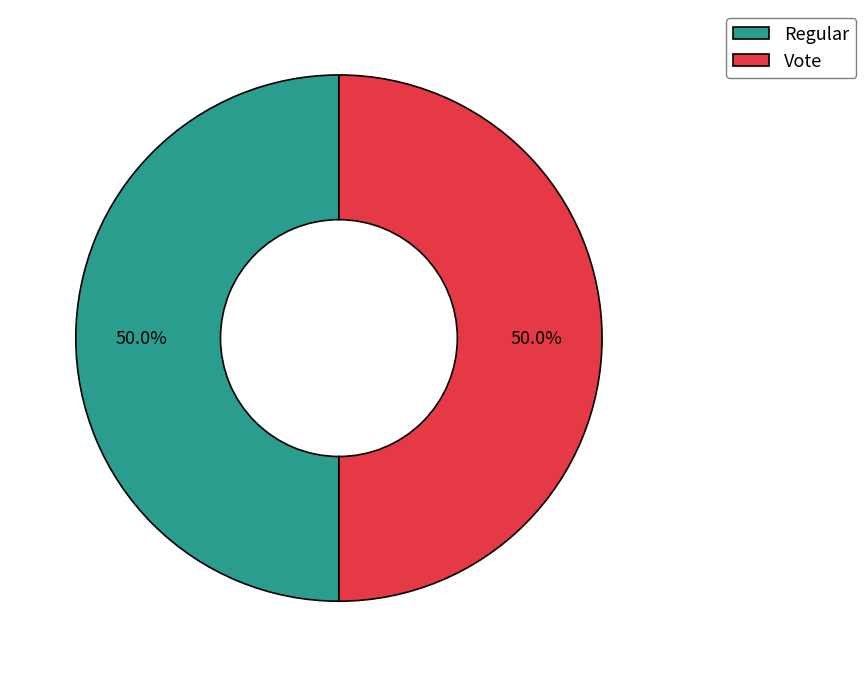

To the nearest percent, what is the average slice percentage?

50%